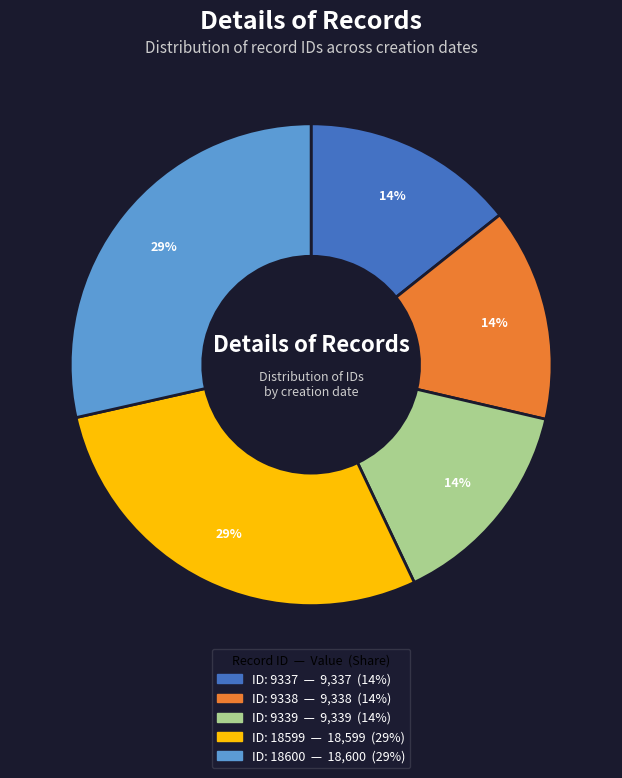

To the nearest percent, what is the average slice percentage?

20%